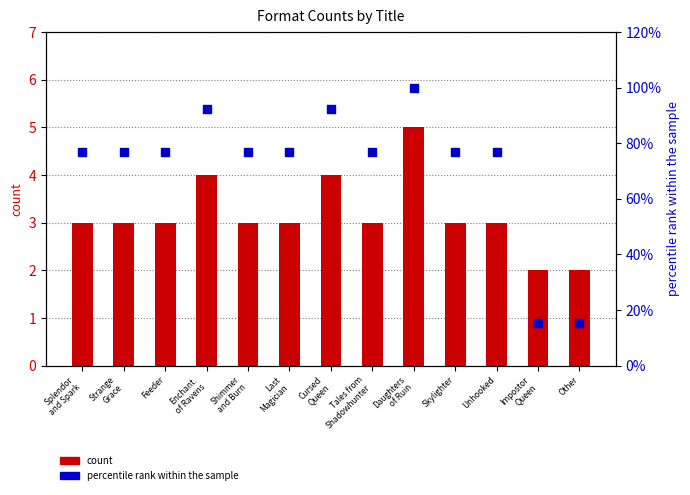

Which series has the largest total across all categories?

percentile rank within the sample